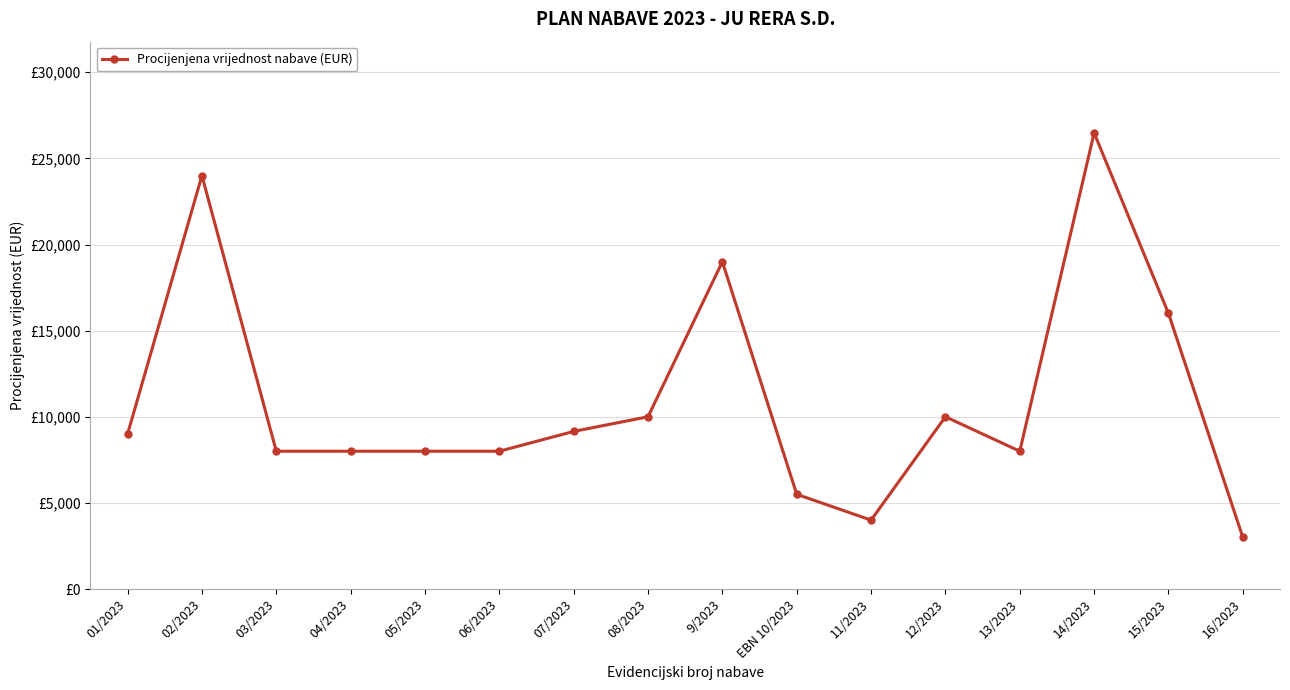

Reading right to left, what are all the values shown in this chart?

3000	16000	26480	8000	10000	4000	5500	19000	10000	9150	8000	8000	8000	8000	24000	9000